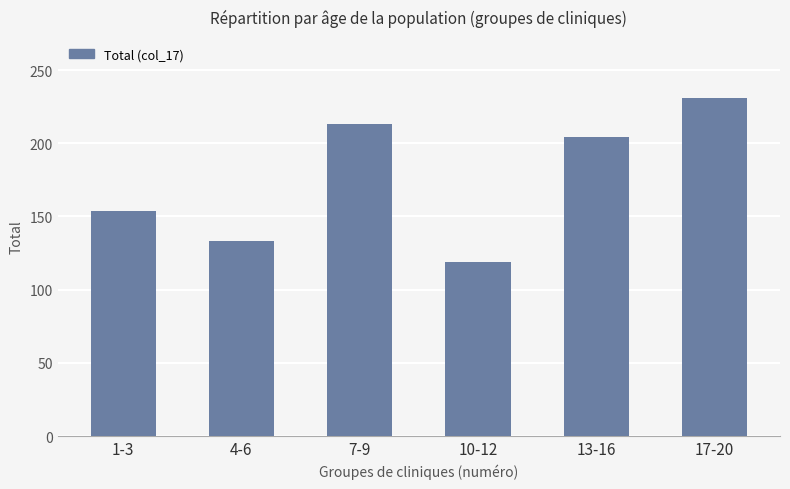

Where is the data nearest to the value 175?

1-3